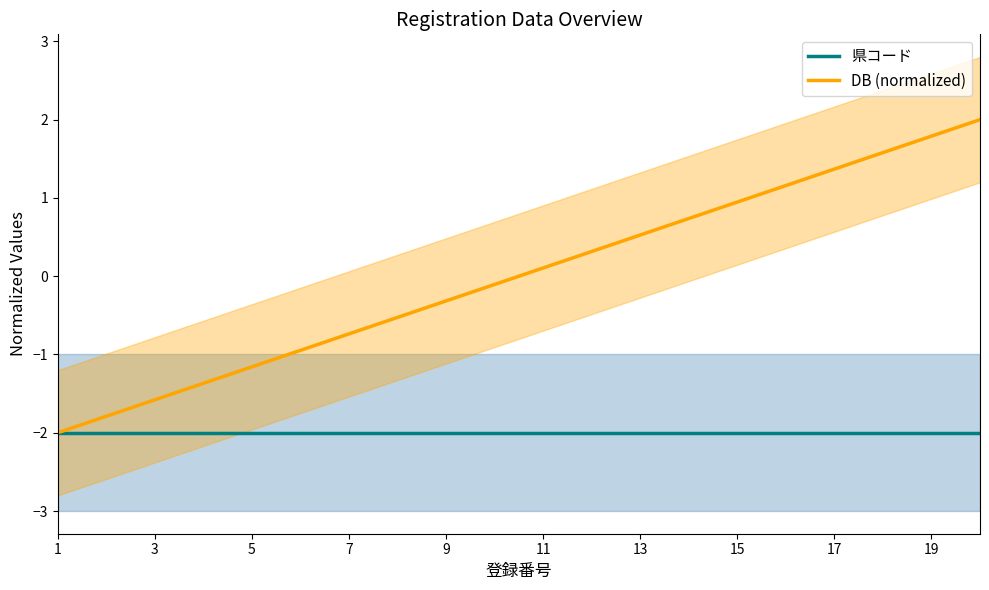

Does the chart have visible grid lines?

No